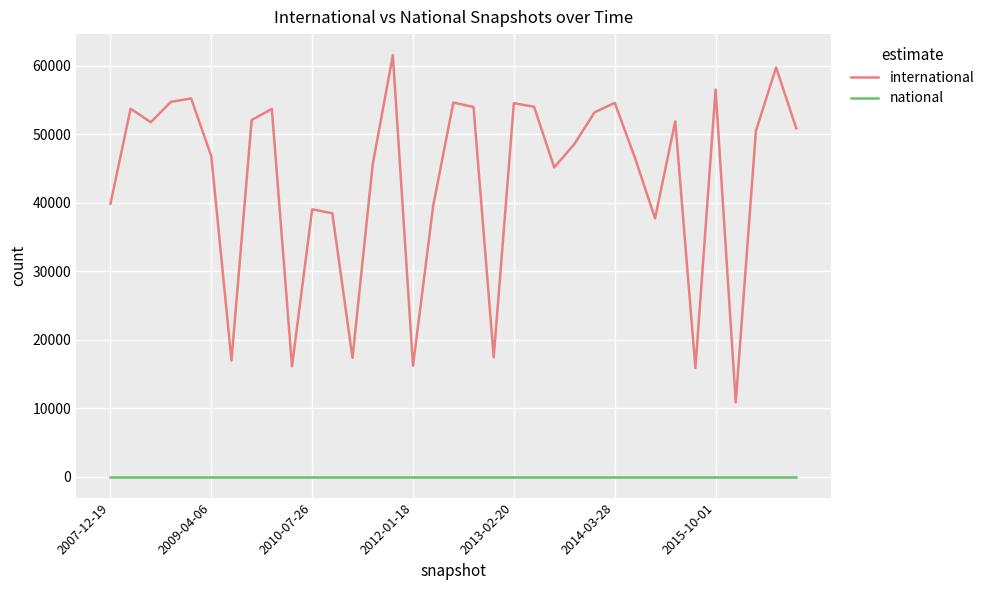

Which series has the widest spread of values?

international